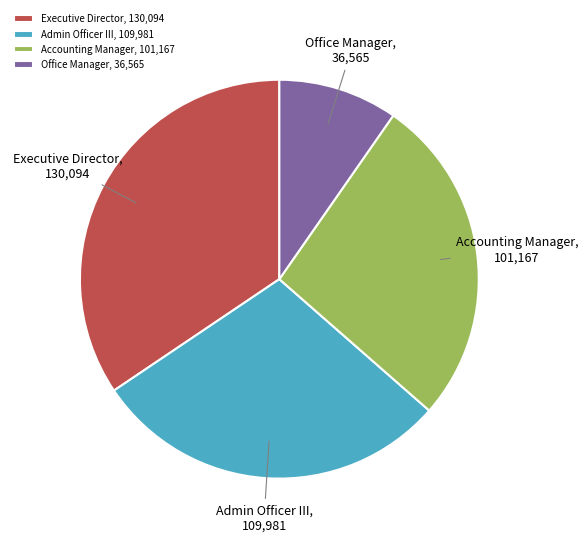

Rank the categories by value from lowest to highest.

Office Manager, Accounting Manager, Admin Officer III, Executive Director